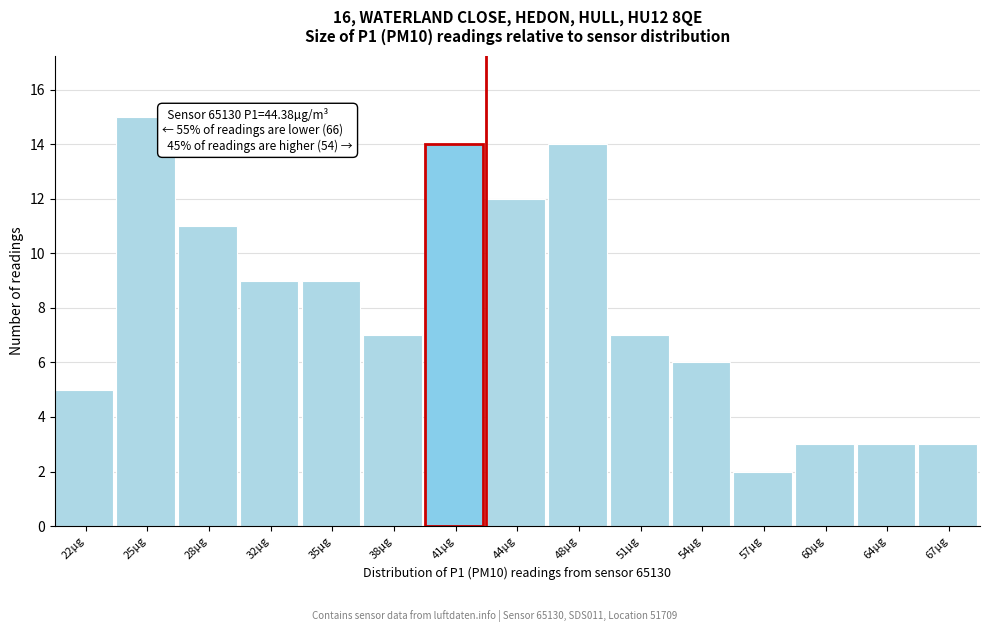

Reading left to right, transcribe all the data shown in this chart.

22µg=5	25µg=15	28µg=11	32µg=9	35µg=9	38µg=7	41µg=14	44µg=12	48µg=14	51µg=7	54µg=6	57µg=2	60µg=3	64µg=3	67µg=3